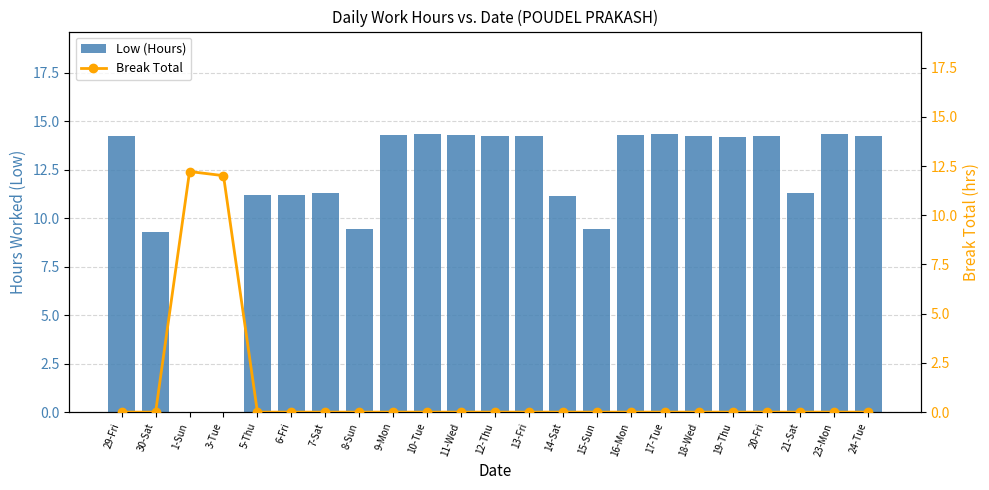

What is the greatest value displayed?

14.3